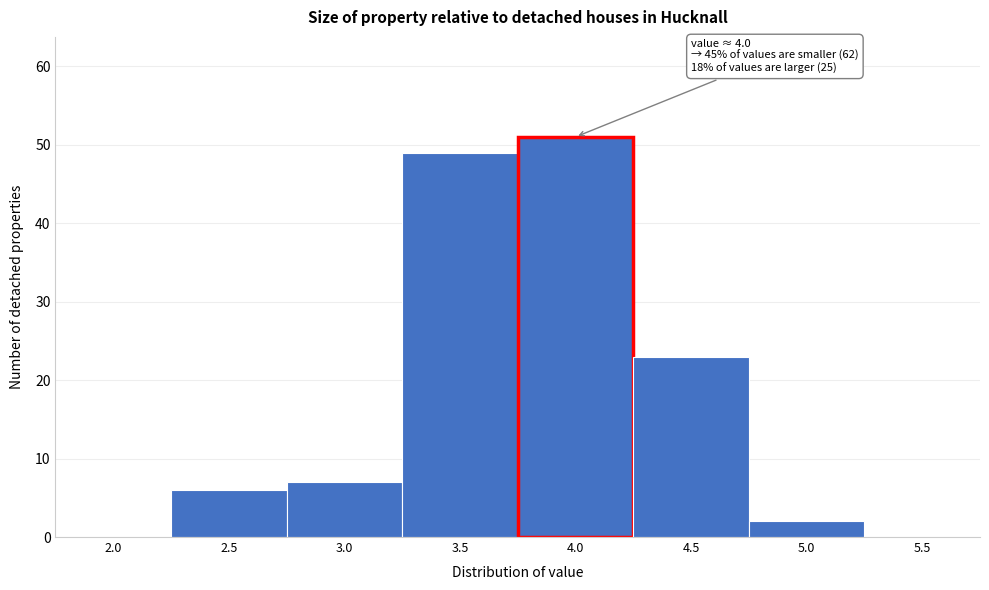

Reading left to right, what are all the values shown in this chart?

2.0=0	2.5=6	3.0=7	3.5=49	4.0=51	4.5=23	5.0=2	5.5=0